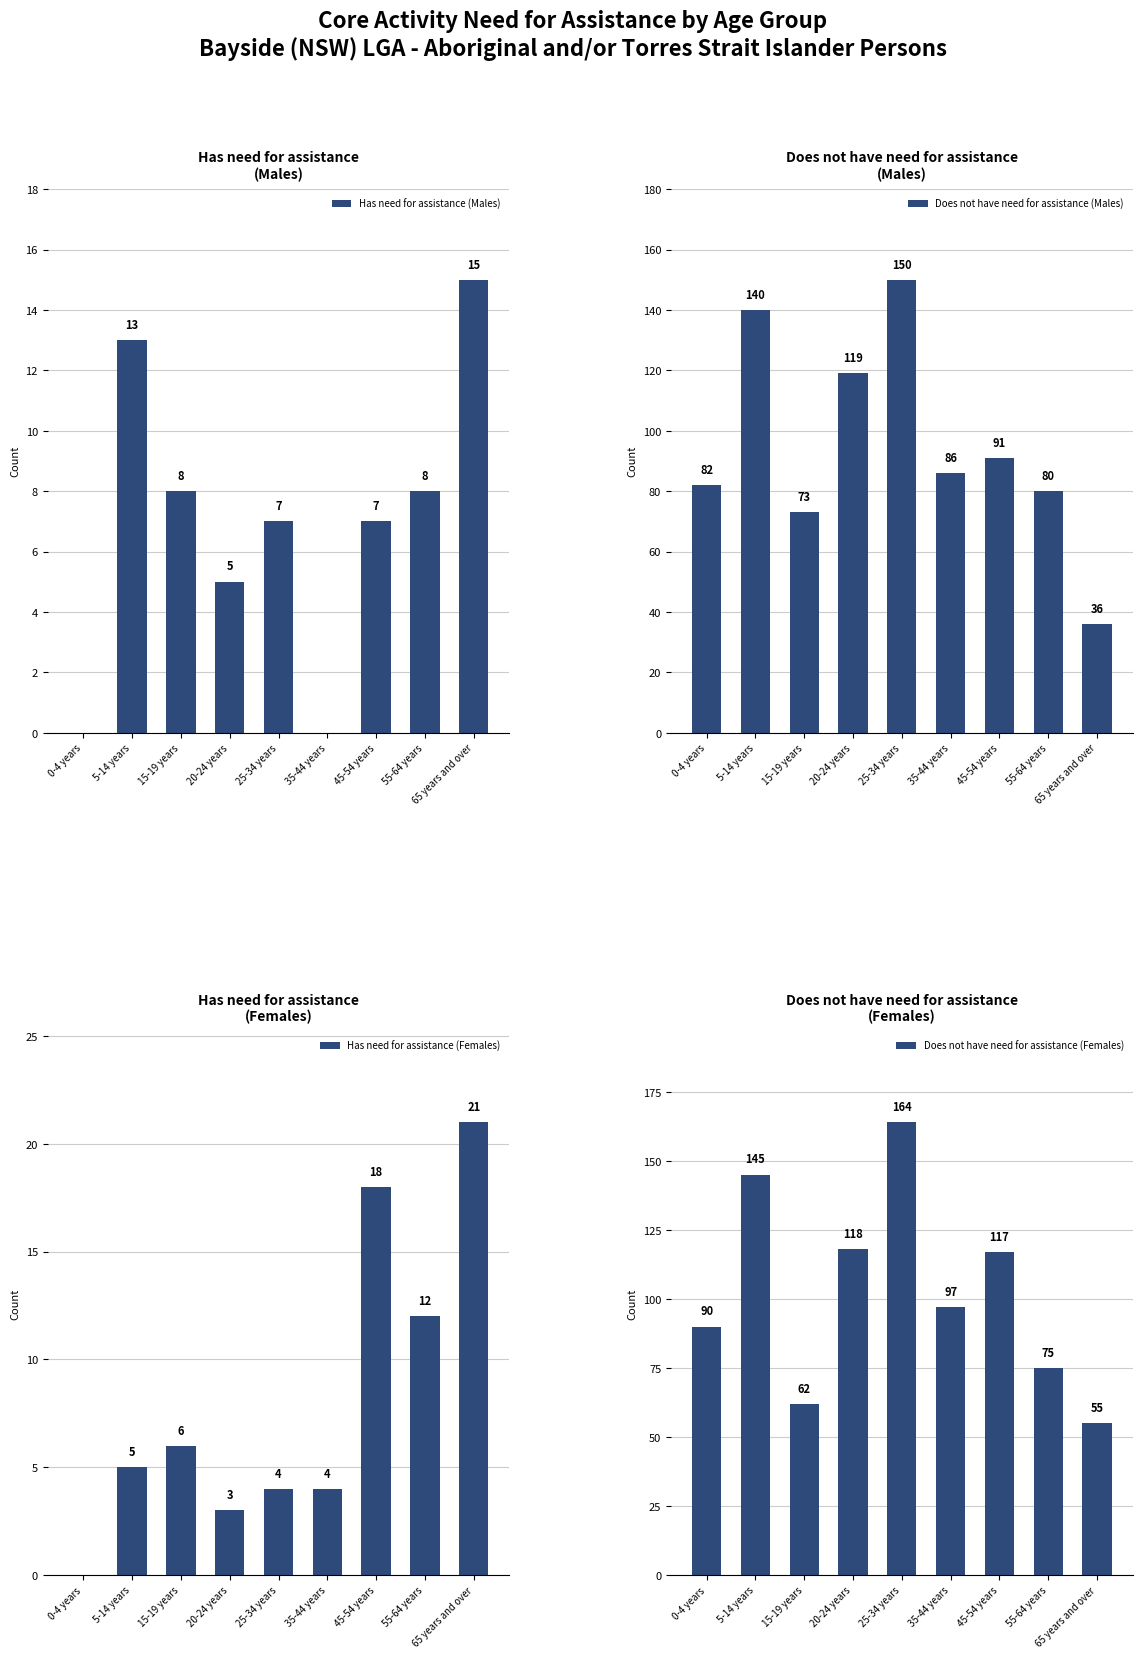

At which category is the sum across all series the highest?

25-34 years